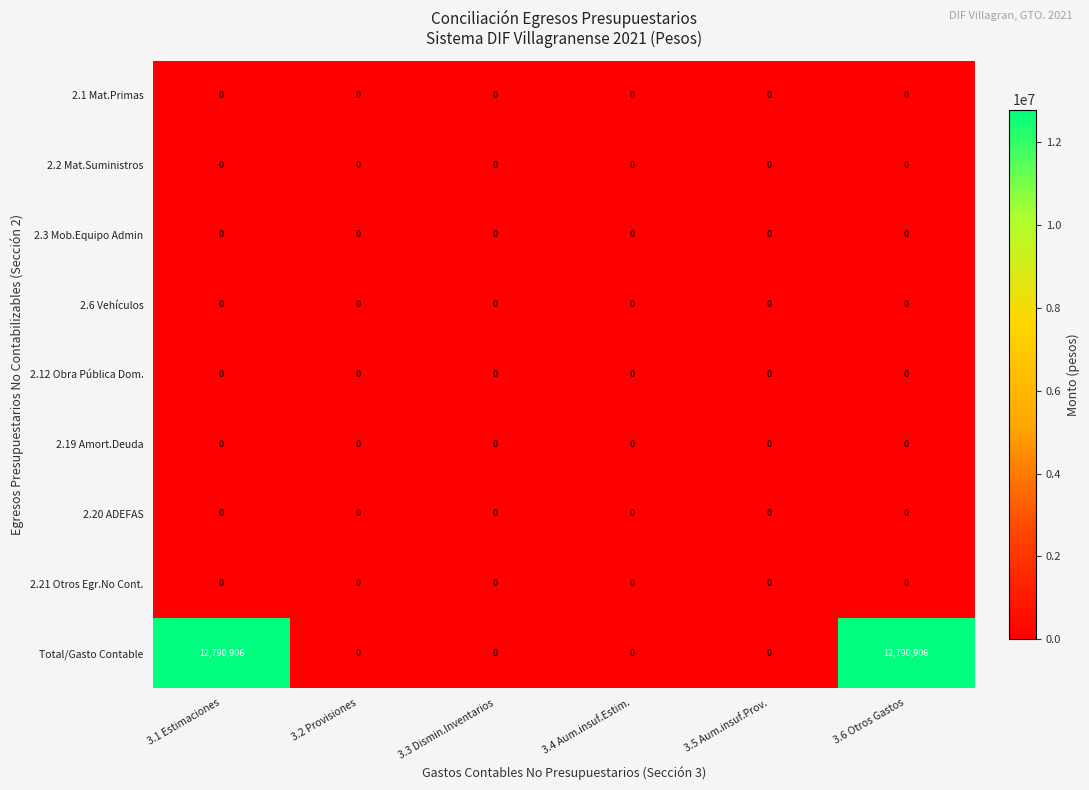

Between 3.1 Estimaciones and 3.2 Provisiones, which series saw the biggest shift?

Total/Gasto Contable